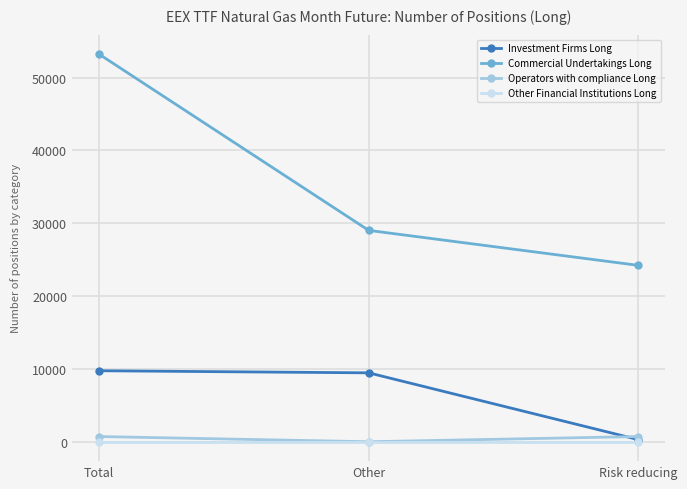

What is the value of the Commercial Undertakings Long point at the 1st from the left?

53229